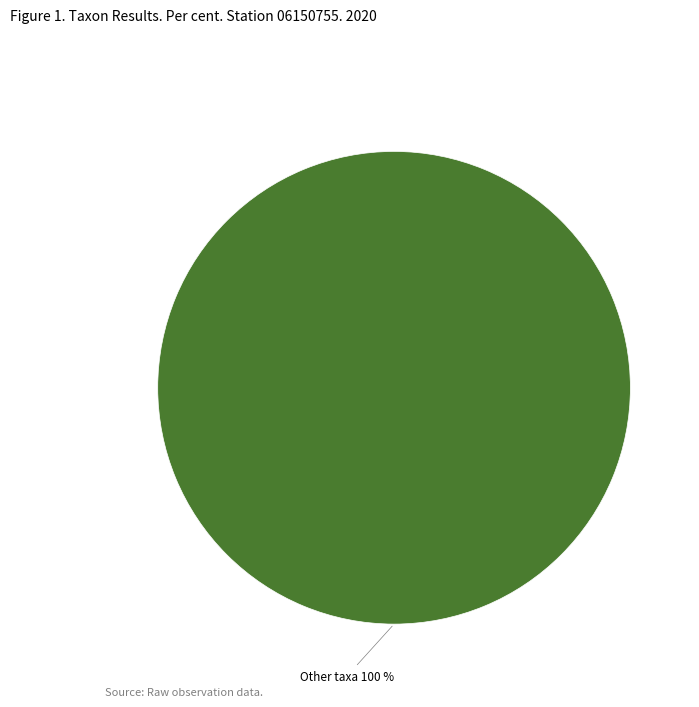

The Other taxa slice represents 100% of the pie. True or false?

True